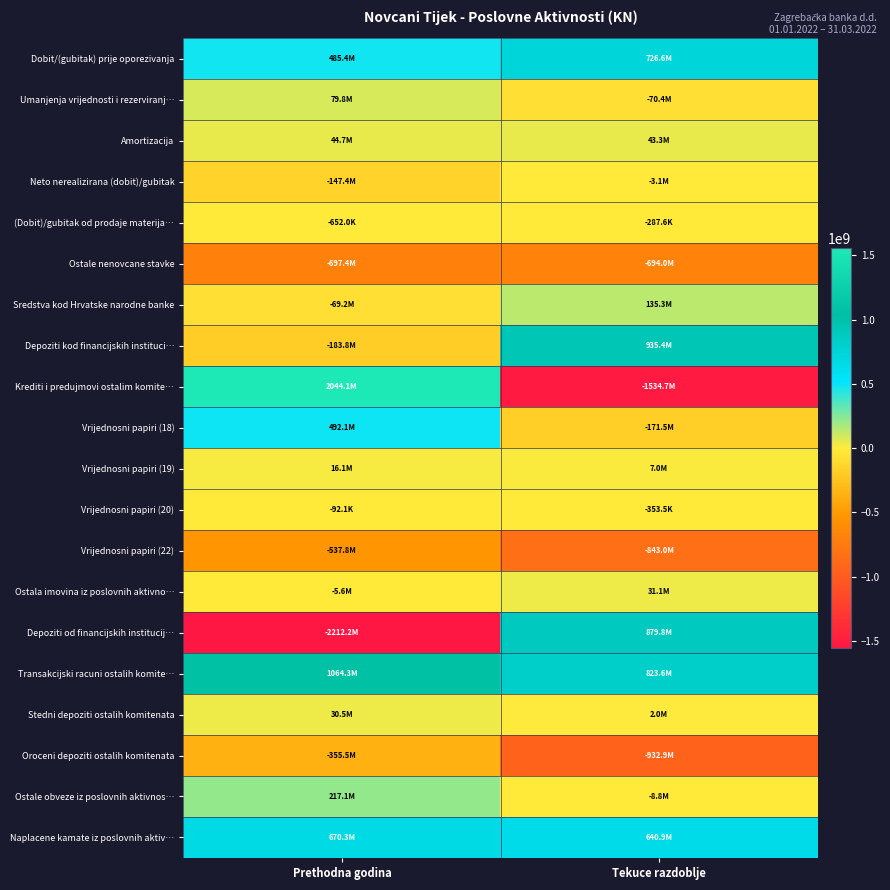

At which category is the sum across all series the highest?

Prethodna godina